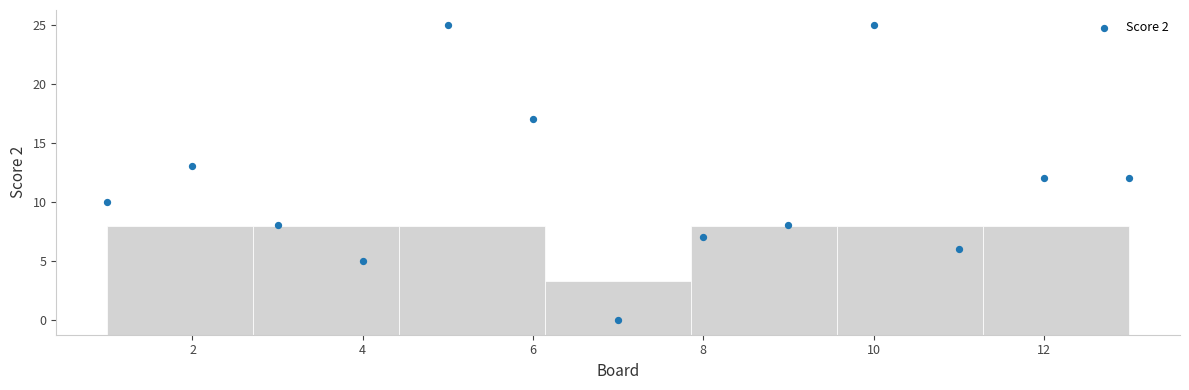

What is the range of X values (max minus min)?

12